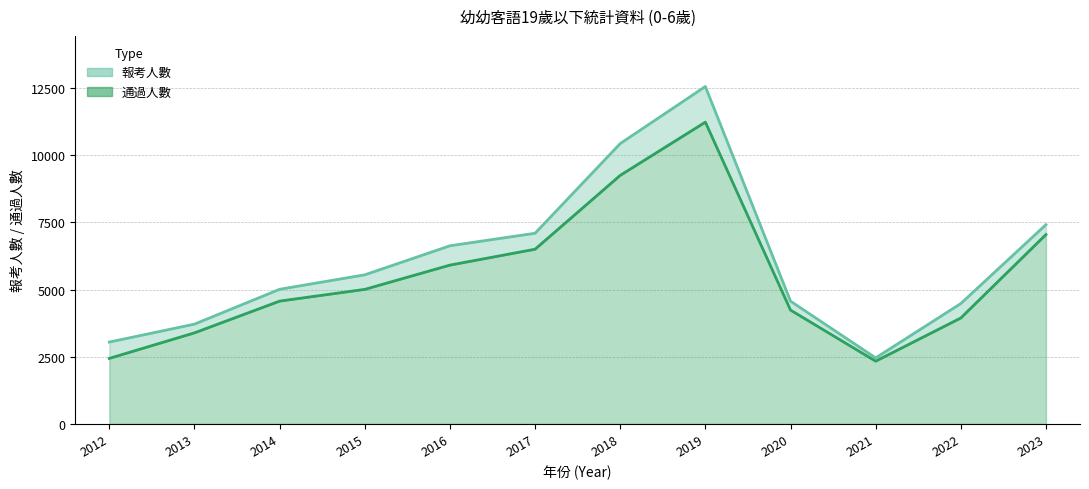

At which category does the chart reach its minimum across all series?

2021